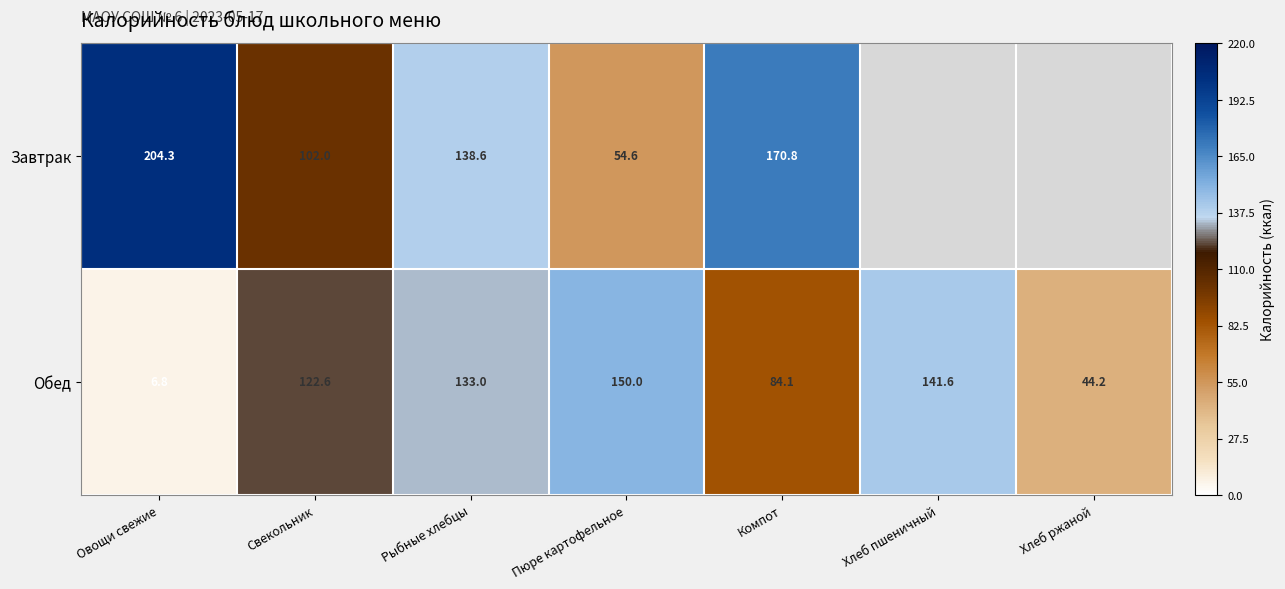

How many series are shown in this chart?

2